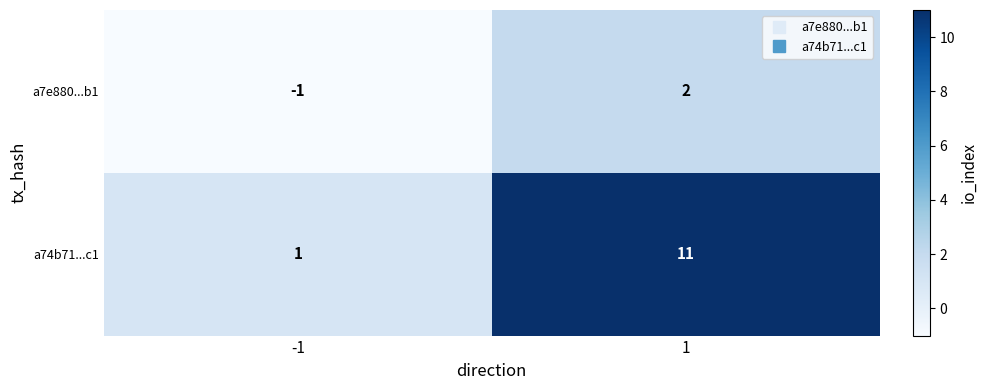

Rank the series at 1 from highest to lowest value.

a74b71...c1, a7e880...b1